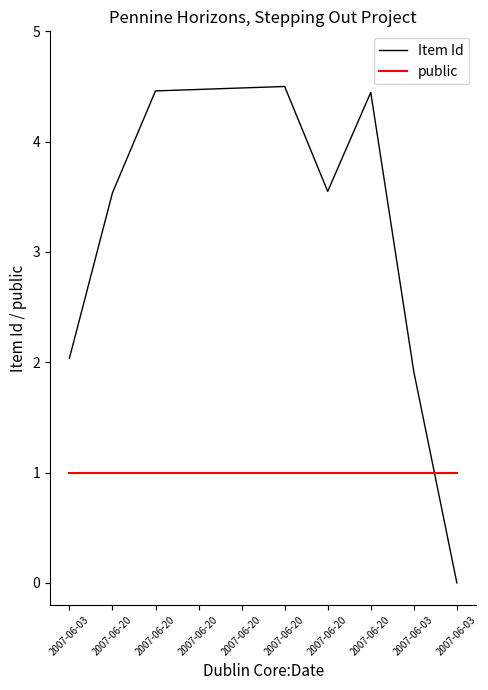

The value of Item Id at 2007-06-03 is 2.0. True or false?

True